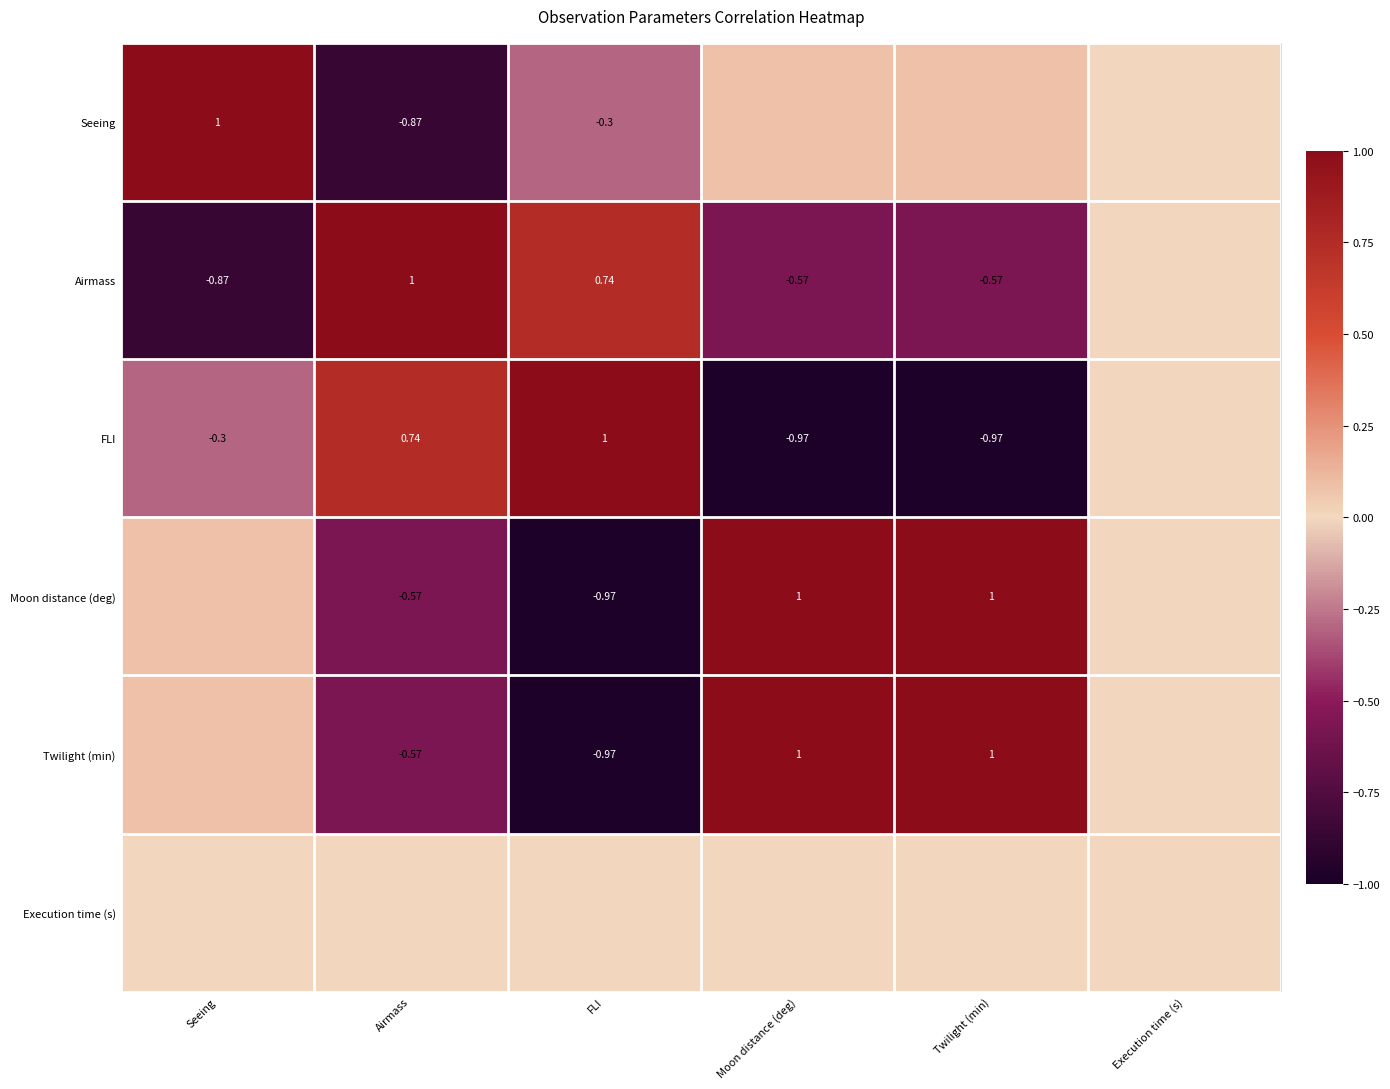

How many series are shown in this chart?

6